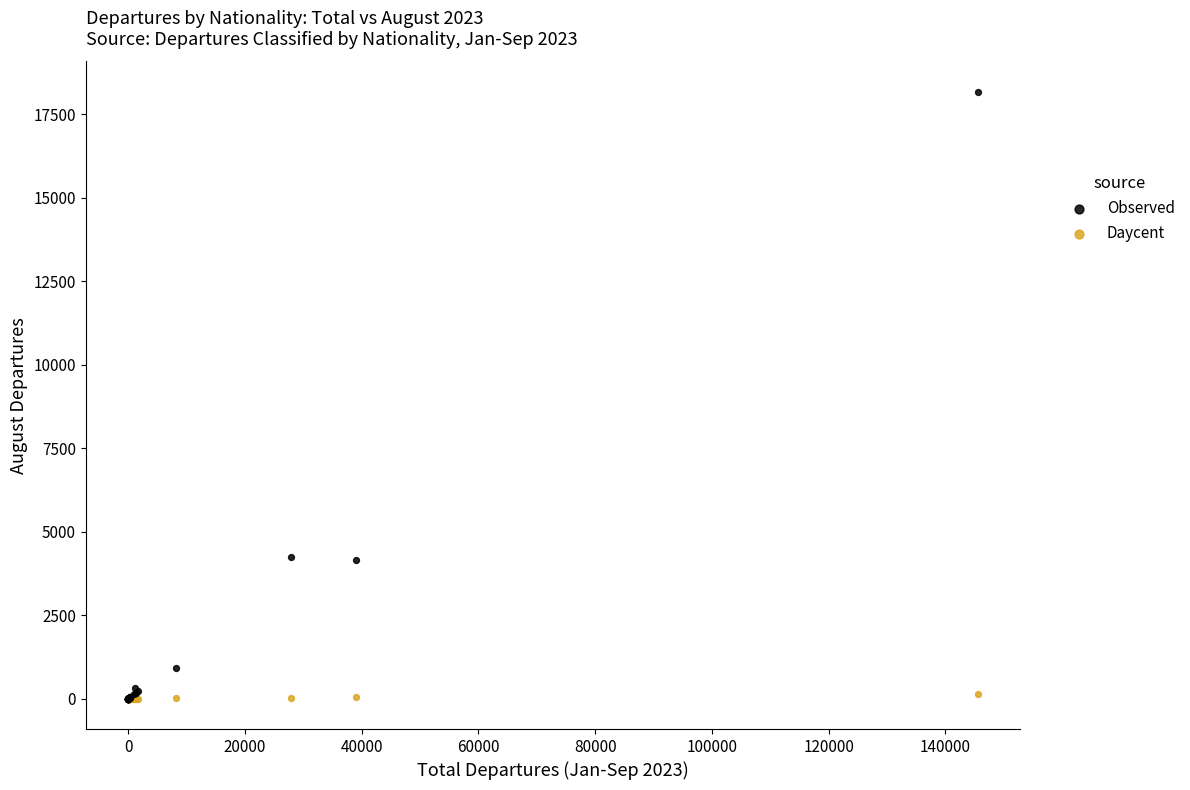

Which series has the largest Y range (max minus min)?

Observed